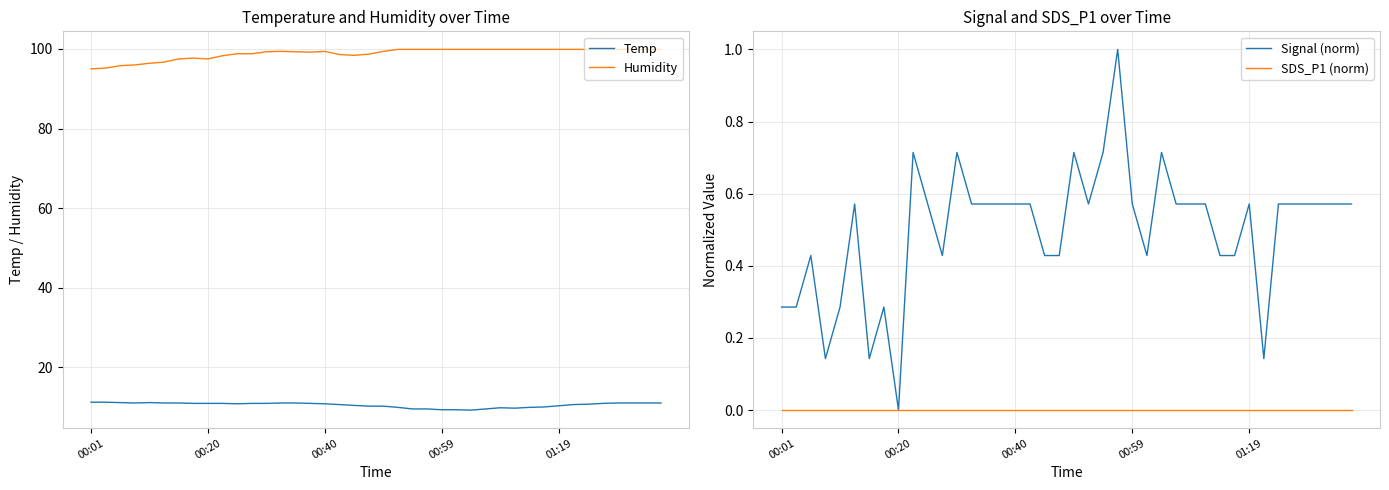

The value of SDS_P1 (norm) at 11 is 0.0. True or false?

True